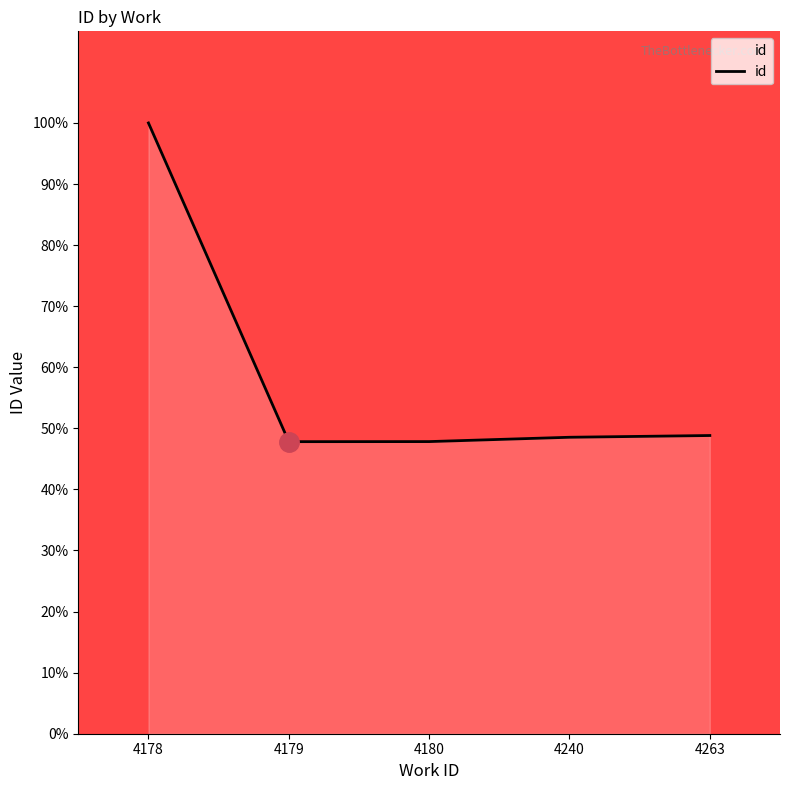

Read the value at 4240.

48.5